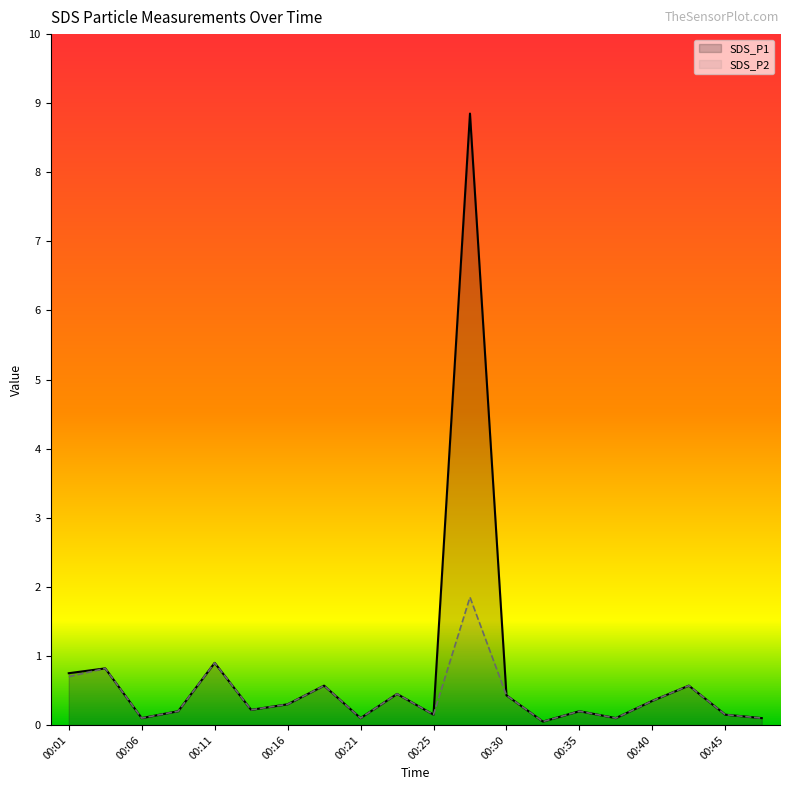

The SDS_P2 series shows 1.2 at 00:01. True or false?

False